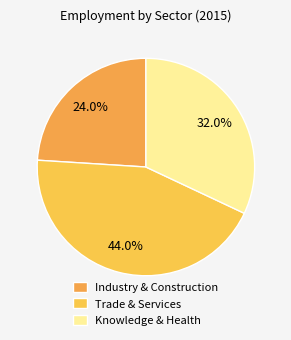

To the nearest percent, what is the difference between the largest and smallest slice percentages?

20%